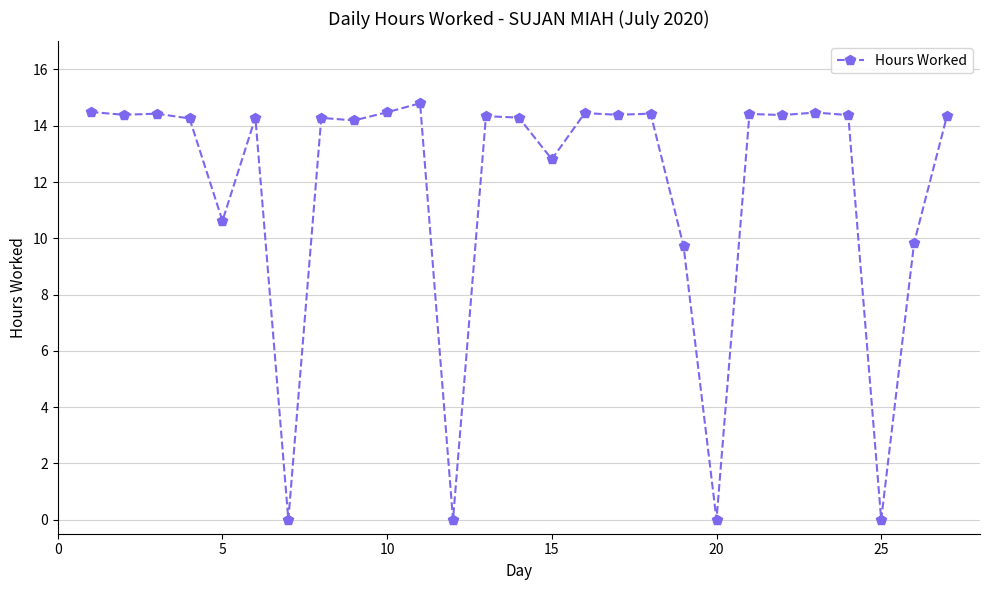

True or false: the data has more than 1 interior local peaks.

True